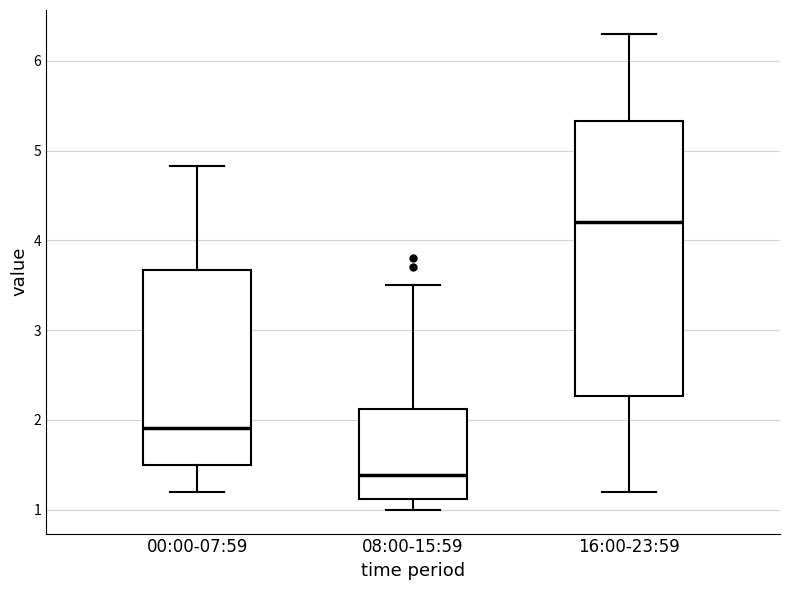

Where is the upper edge of the box for 08:00-15:59 on the y-axis? The values are not printed on the chart, so give them approximately, as read against the axis.

2.1